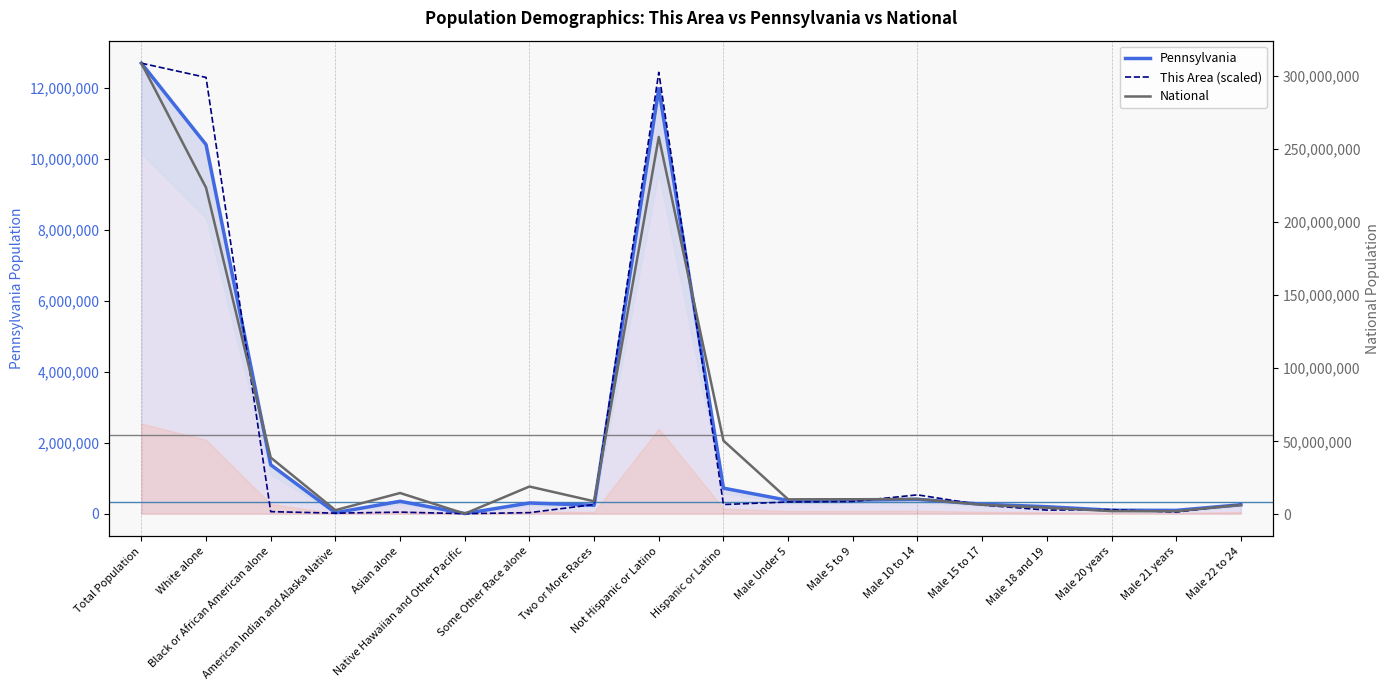

True or false: This Area (scaled) and National cross at least once.

False